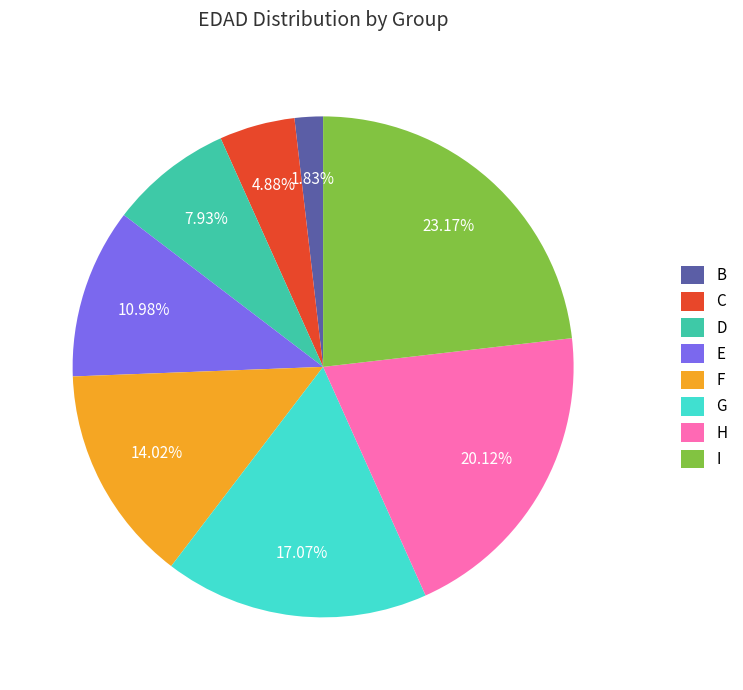

To the nearest percent, what is the combined percentage of D and G?

25%